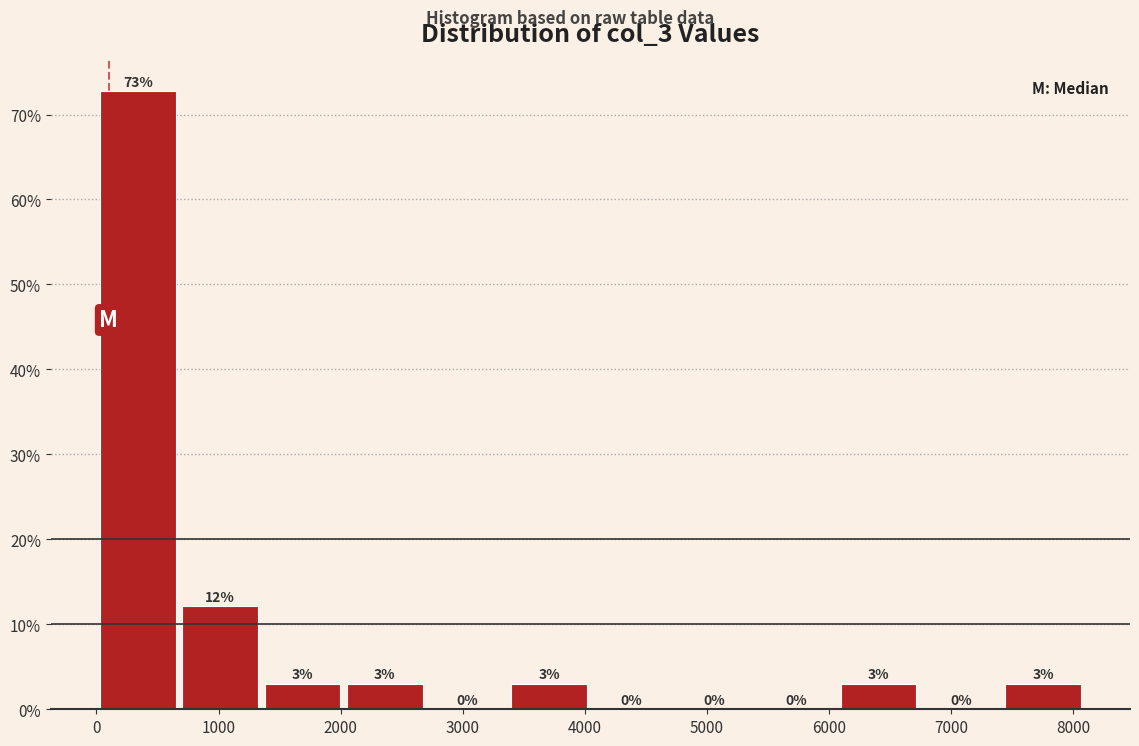

Which range on the x-axis has the tallest bar?

0 to 700